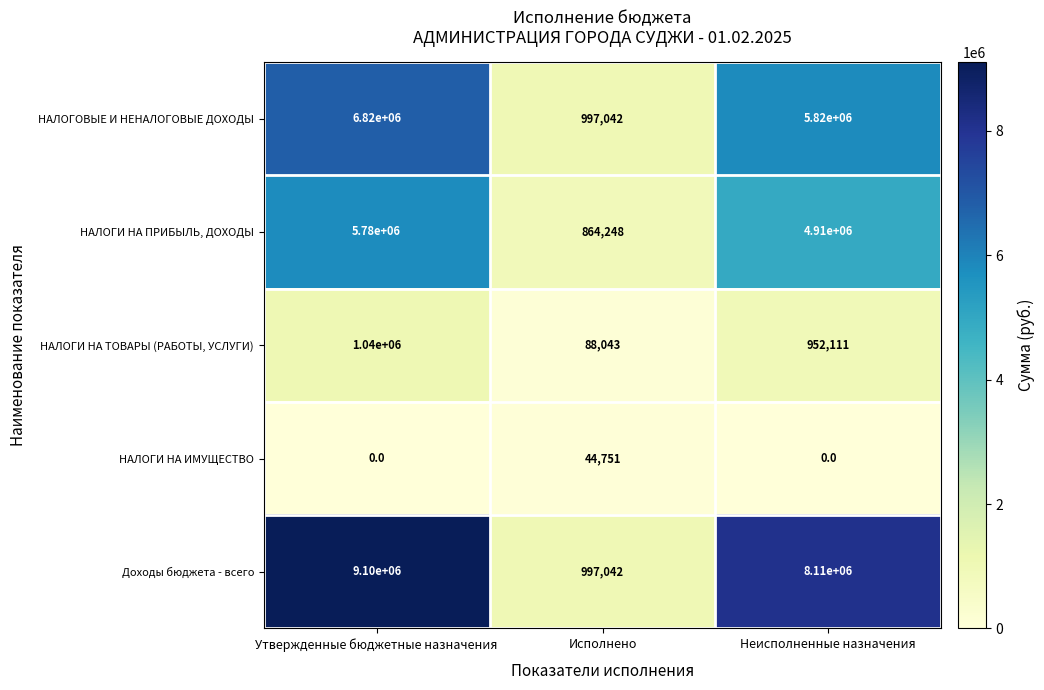

Which series has the widest spread of values?

Доходы бюджета - всего